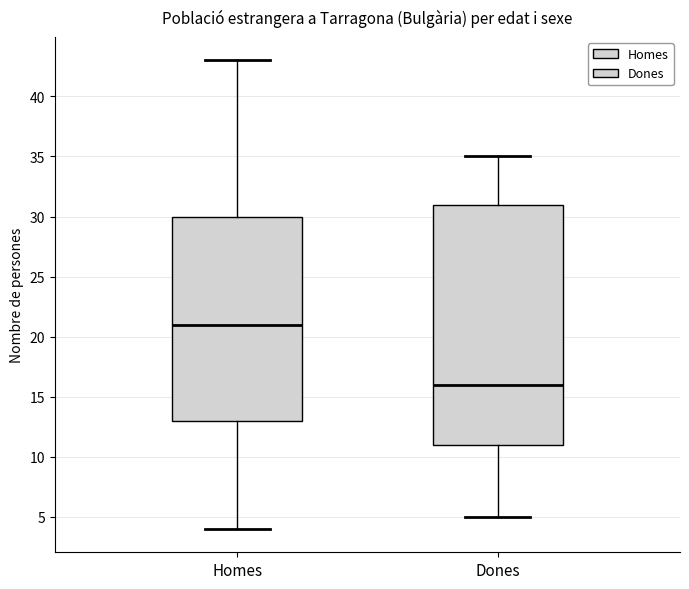

Reading left to right, transcribe this box plot: for each box, give where its median line is, the range the box spans, and where its two whiskers end, as read against the y-axis. The values are not printed on the chart, so give them approximately, as read against the axis.

Homes: median 21, box 13 to 30, whiskers 4 to 43
Dones: median 16, box 11 to 31, whiskers 5 to 35